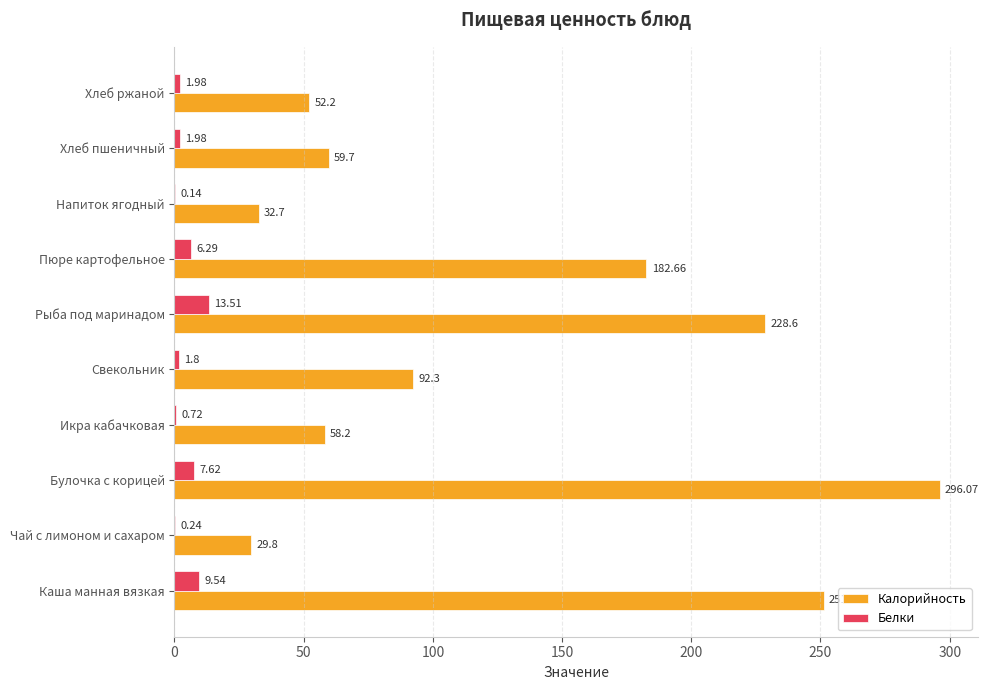

Is the value of Белки at Икра кабачковая greater than the value of Калорийность at Напиток ягодный?

No